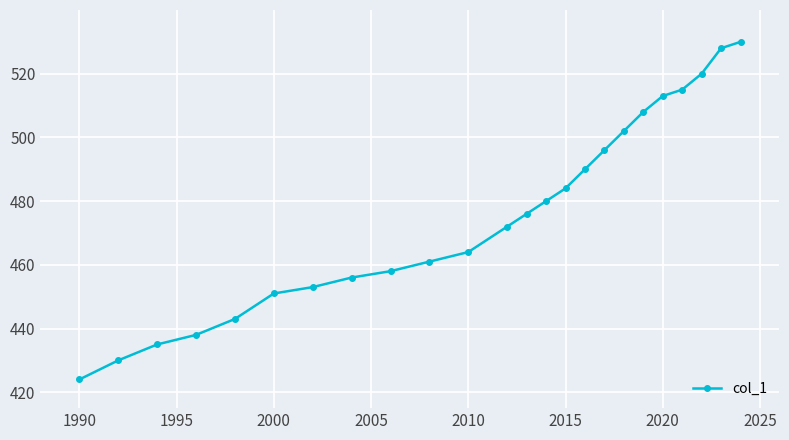

What is the difference between the second highest and minimum values?

104